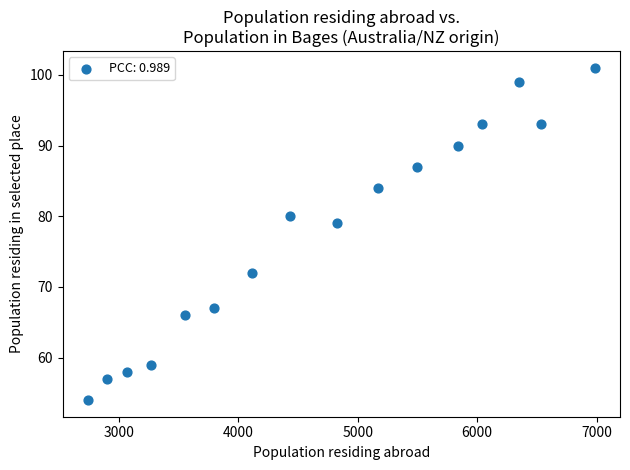

What is the range of Y values (max minus min)?

47